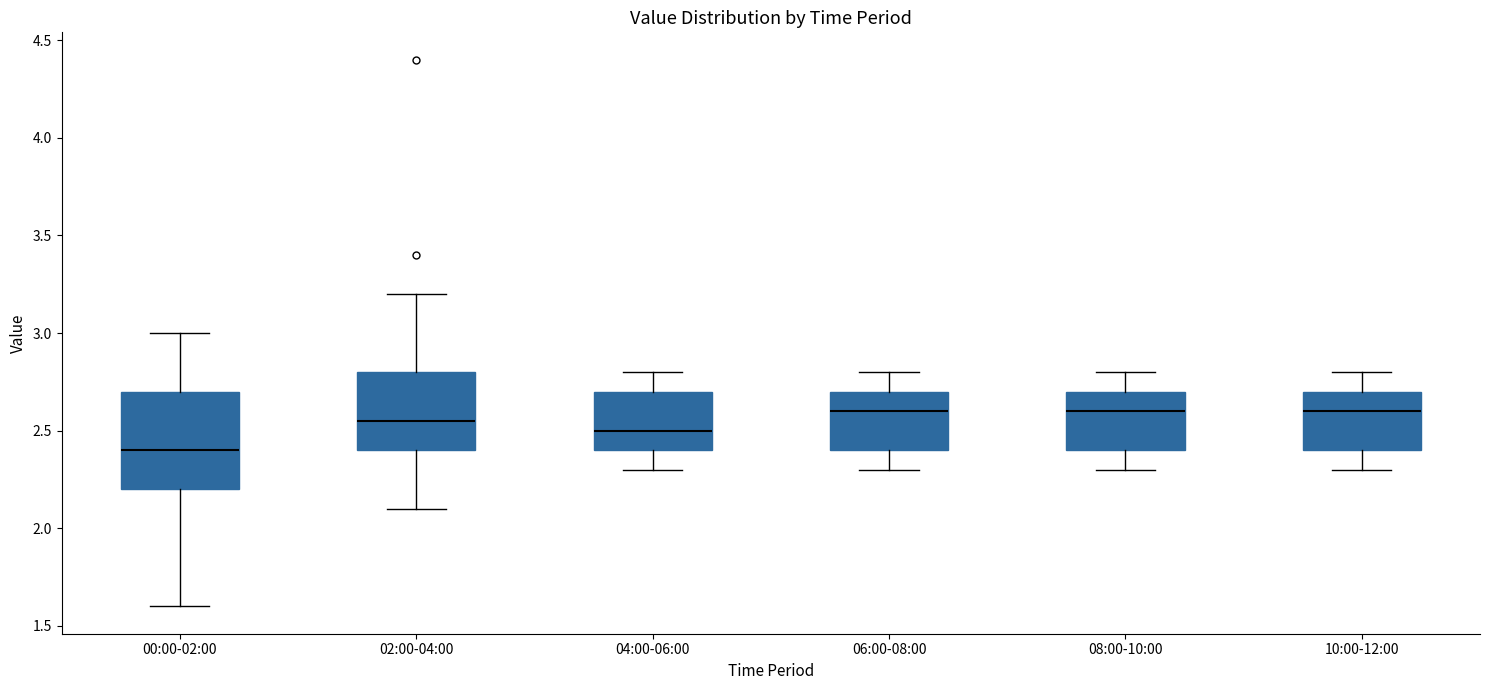

Reading left to right, read every box against the y-axis: the position of its median line, the range the box covers, and the ends of its whiskers. The values are not printed on the chart, so give them approximately, as read against the axis.

00:00-02:00: median 2.40, box 2.20 to 2.70, whiskers 1.60 to 3.00
02:00-04:00: median 2.55, box 2.40 to 2.80, whiskers 2.10 to 3.20
04:00-06:00: median 2.50, box 2.40 to 2.70, whiskers 2.30 to 2.80
06:00-08:00: median 2.60, box 2.40 to 2.70, whiskers 2.30 to 2.80
08:00-10:00: median 2.60, box 2.40 to 2.70, whiskers 2.30 to 2.80
10:00-12:00: median 2.60, box 2.40 to 2.70, whiskers 2.30 to 2.80